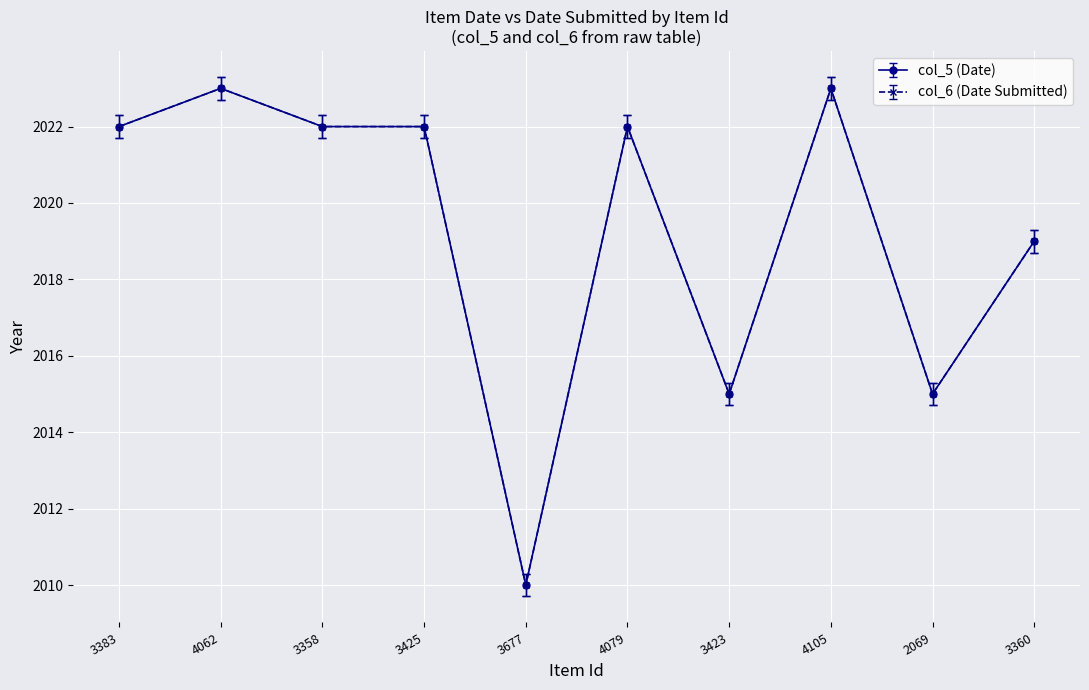

True or false: col_5 (Date) and col_6 (Date Submitted) cross at least once.

False